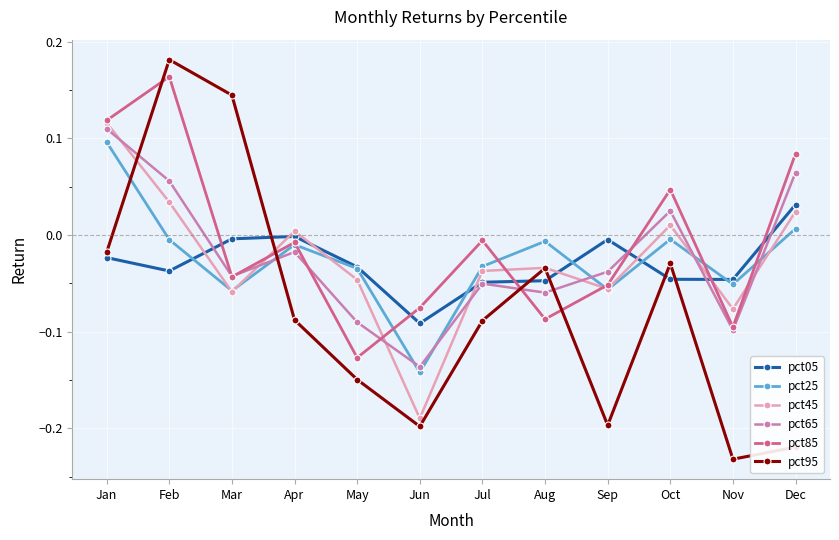

What is the sum of the pct95 values at Nov and May?

-0.4